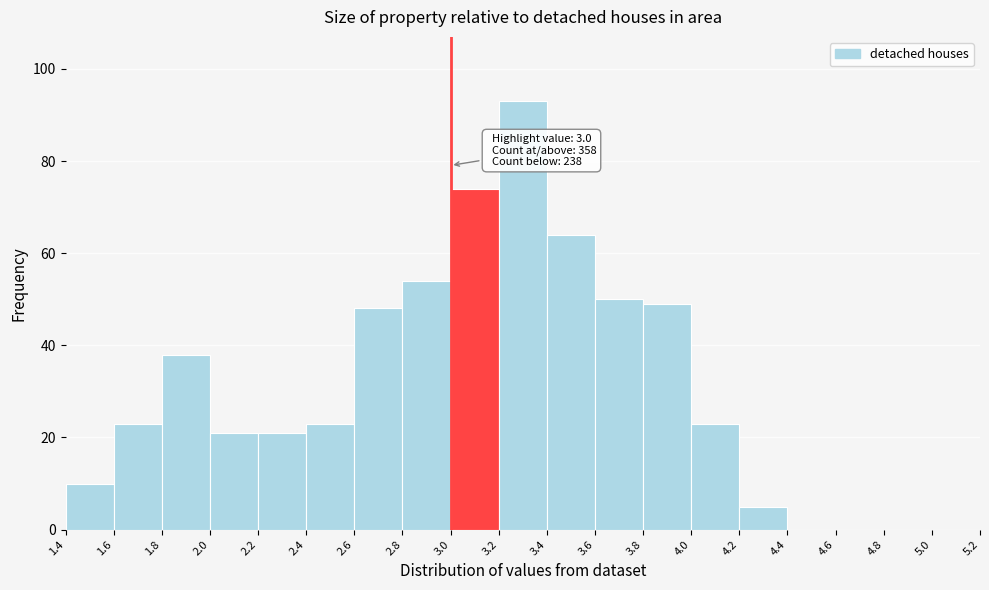

Which range on the x-axis has the tallest bar?

3.2 to 3.4